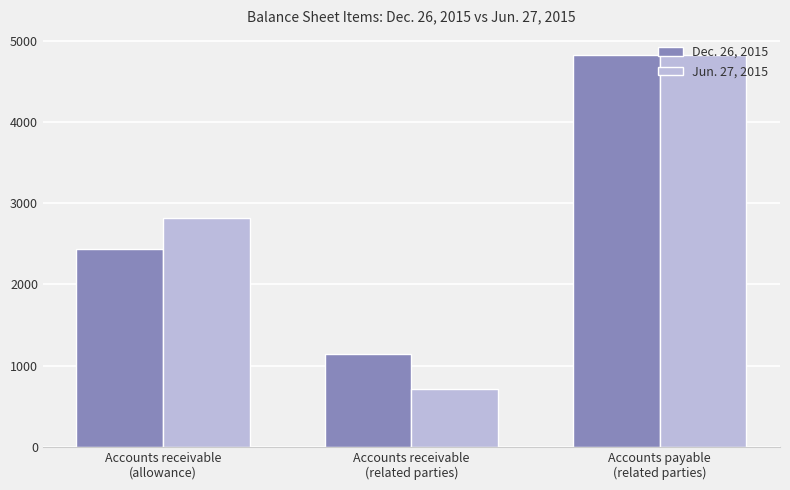

Which category has the highest value in the Jun. 27, 2015 series?

Accounts payable
(related parties)